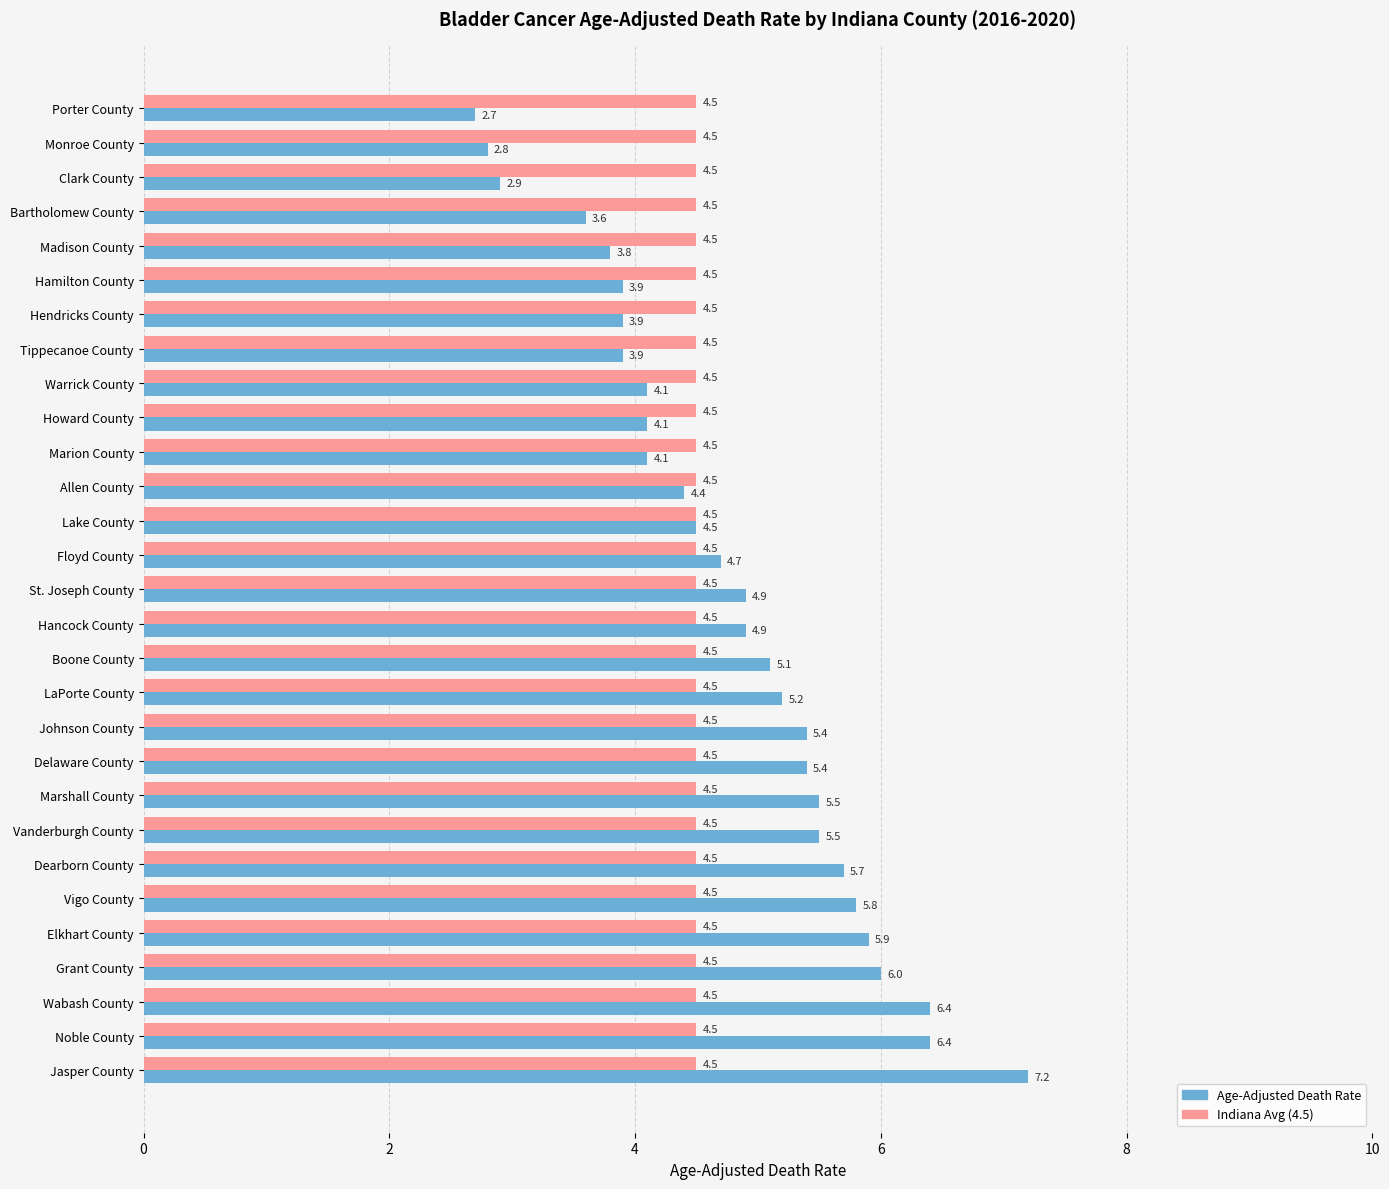

Which series has the widest spread of values?

Age-Adjusted Death Rate